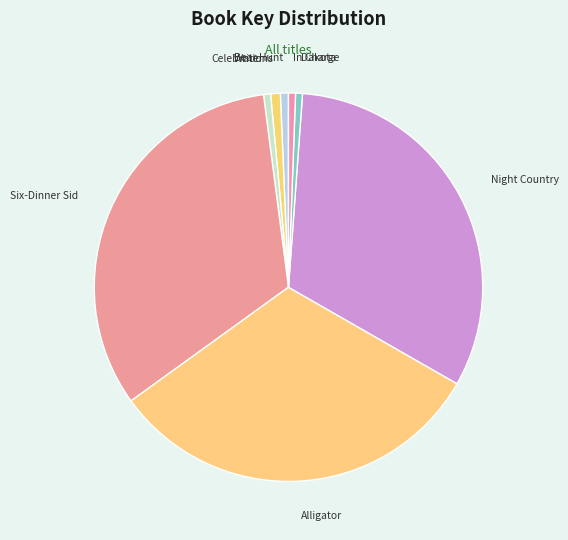

Count the number of slices in the pie.

8